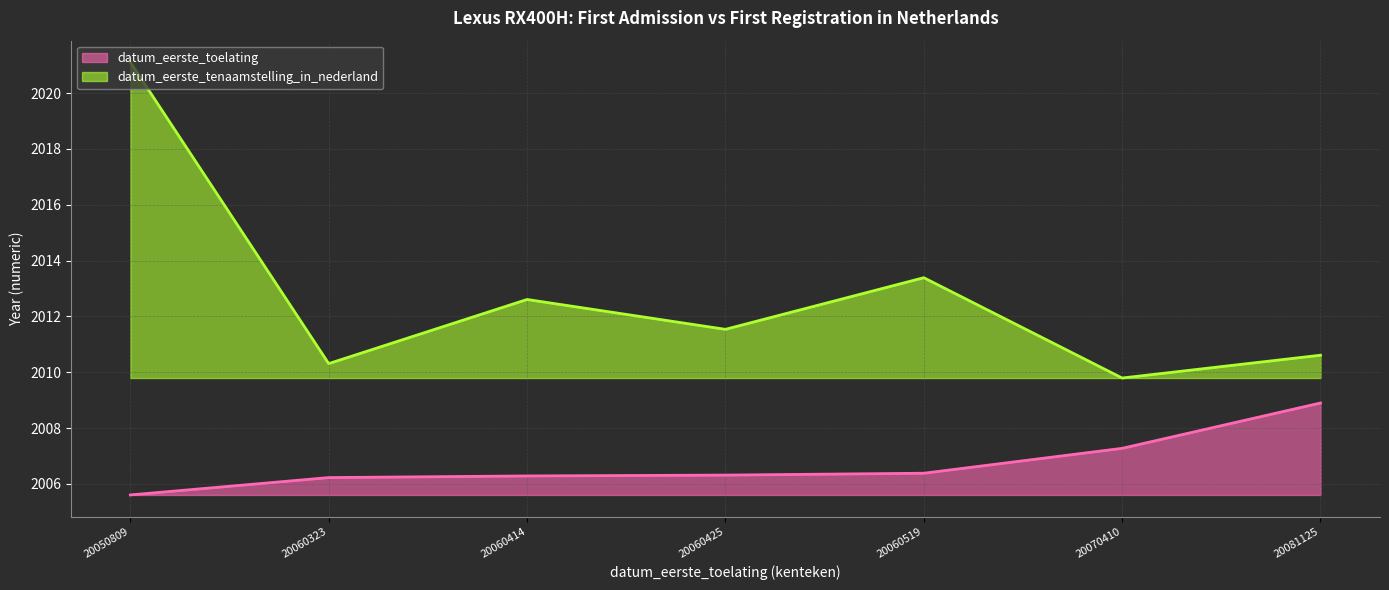

The datum_eerste_toelating series shows 554.4 at 20081125. True or false?

False